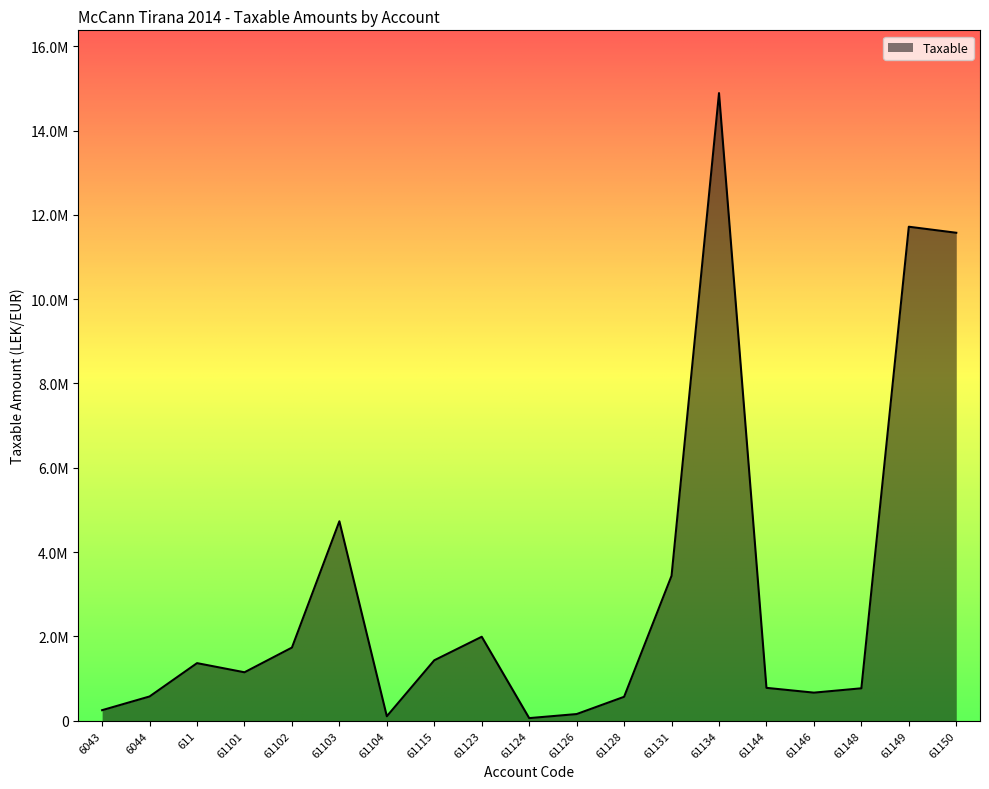

Reading left to right, transcribe all the data shown in this chart.

250227.1	575296.9	1366068.5	1149043.7	1735151.5	4731146.9	105900.0	1433753.2	1991862.2	61813.2	157990.0	567460.5	3437988.5	14887859.8	779642.1	666085.5	769080.9	11717876.6	11574631.1